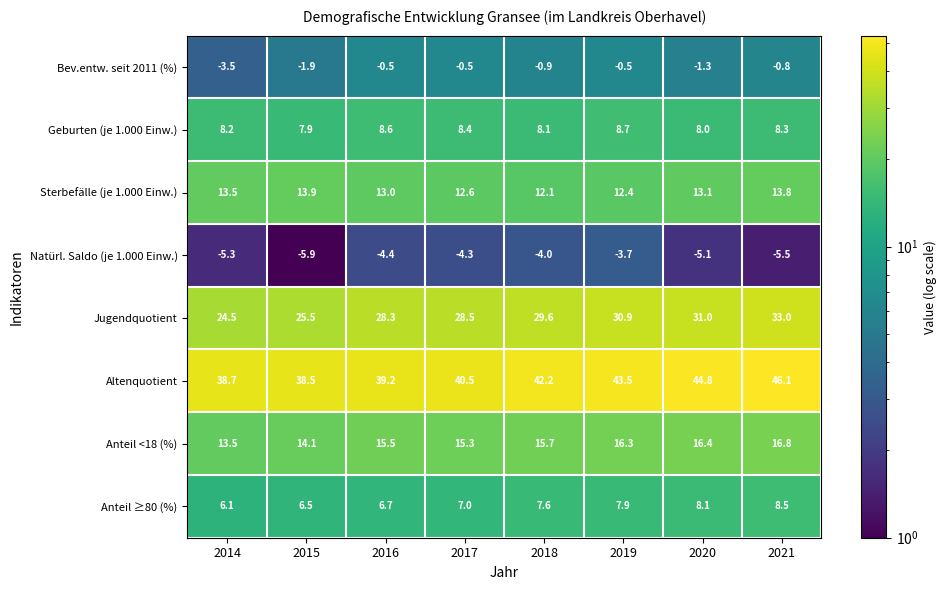

Rank the series by their maximum value, from lowest to highest.

Natürl. Saldo (je 1.000 Einw.), Bev.entw. seit 2011 (%), Anteil ≥80 (%), Geburten (je 1.000 Einw.), Sterbefälle (je 1.000 Einw.), Anteil <18 (%), Jugendquotient, Altenquotient